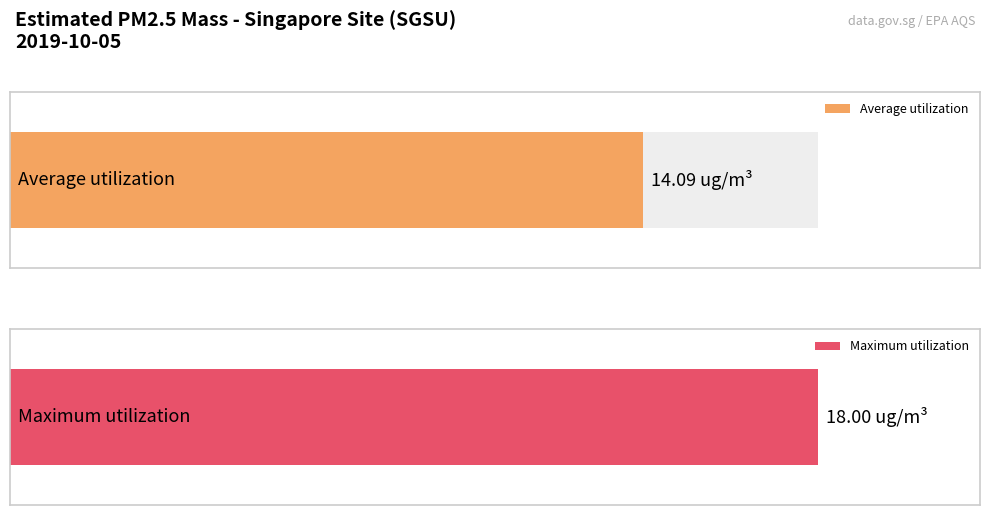

What is the greatest value displayed?

18.0